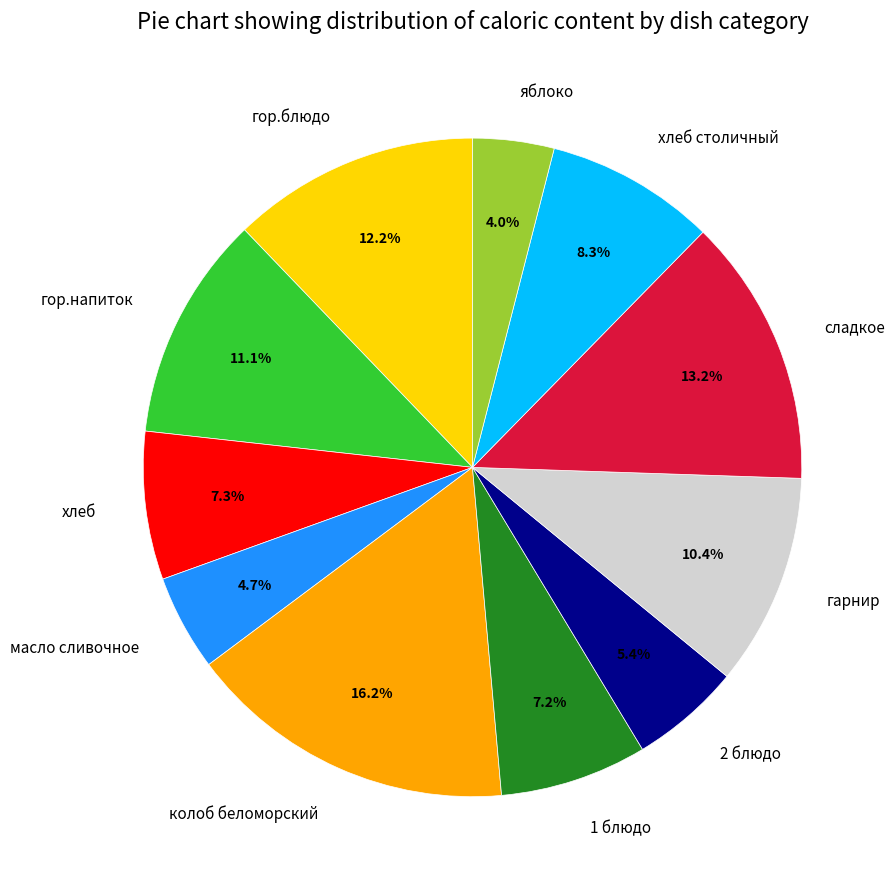

To the nearest percent, what is the average slice percentage?

9%